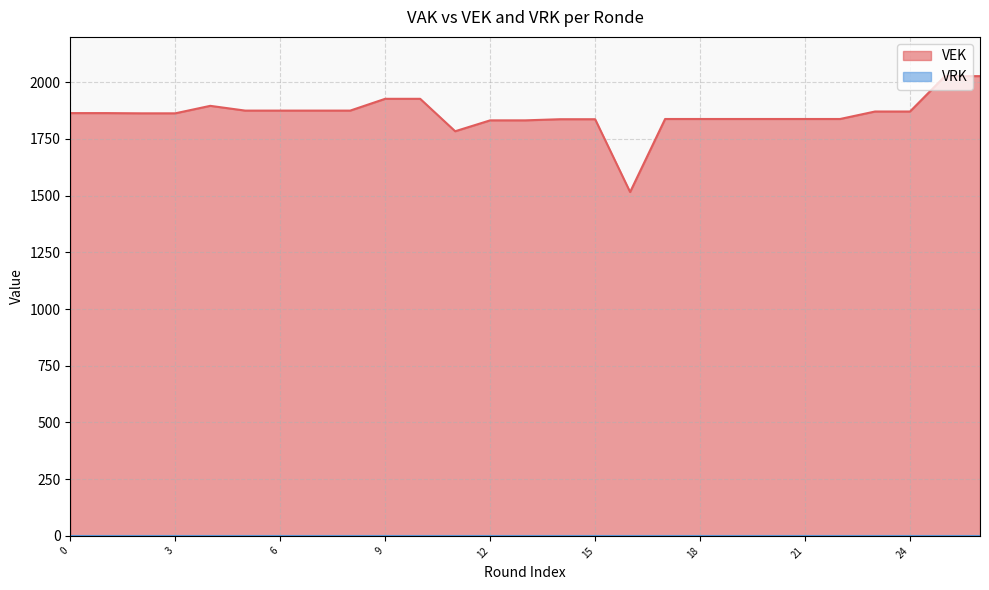

What is the difference between the highest and lowest values at 24?

1871